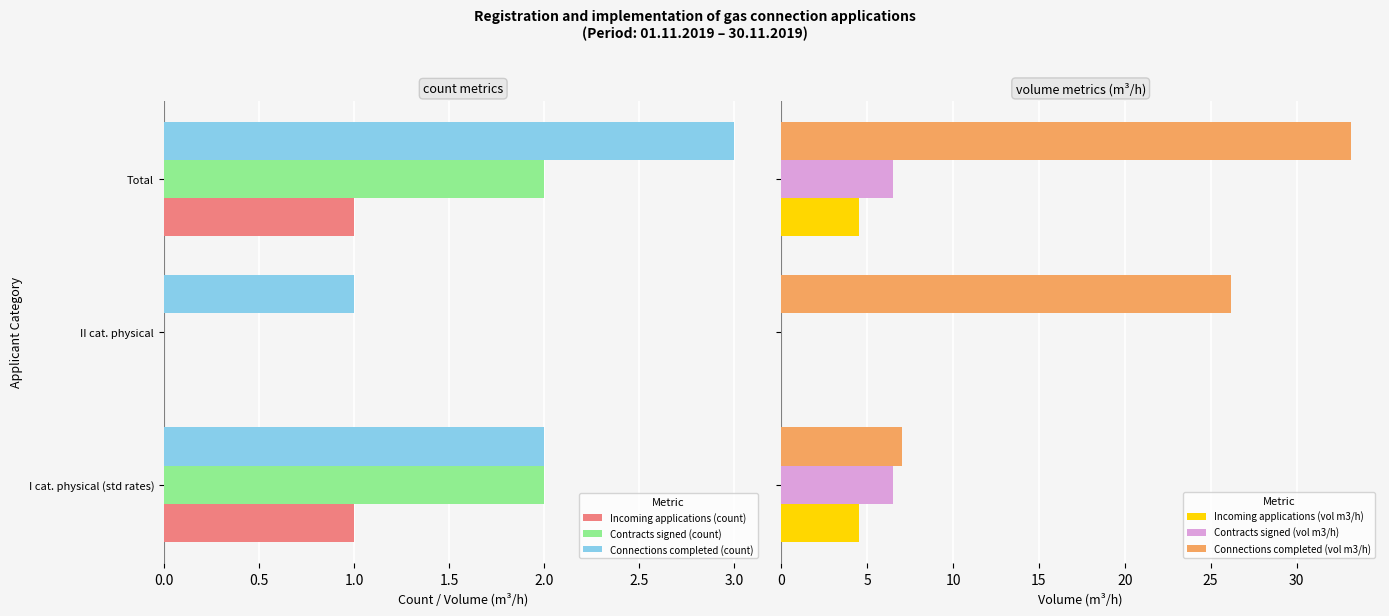

How many Contracts signed (count) values are between 0 and 2?

3